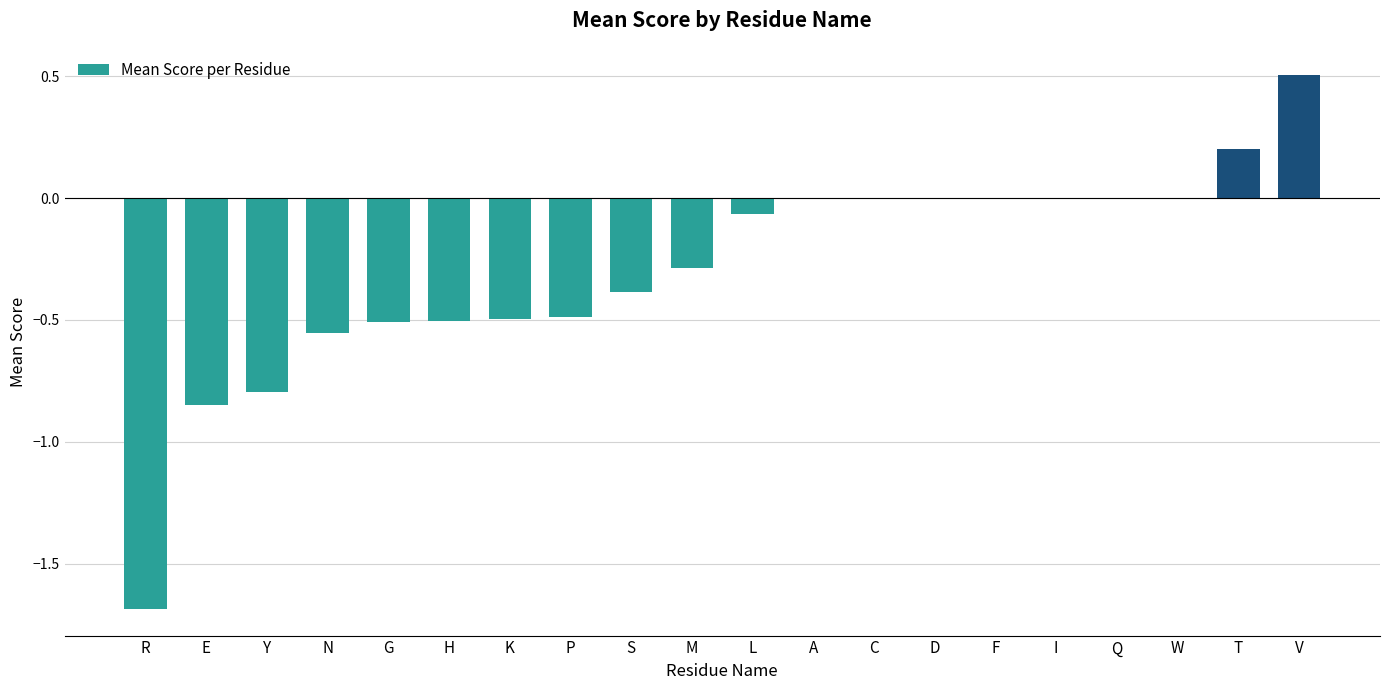

What is the sum of the values at G and D?

-0.5